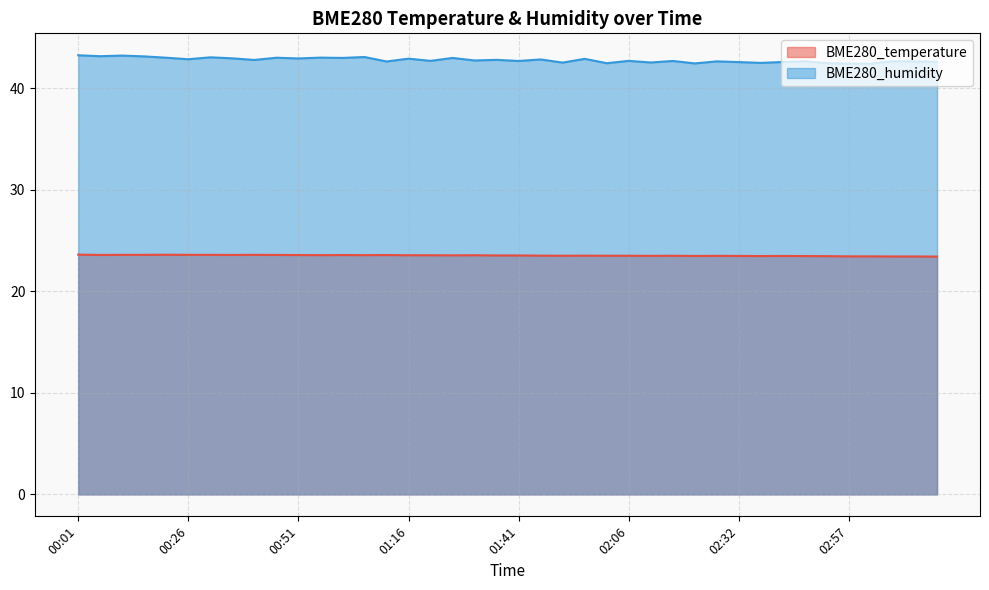

Read the BME280_temperature value at 00:16.

23.6